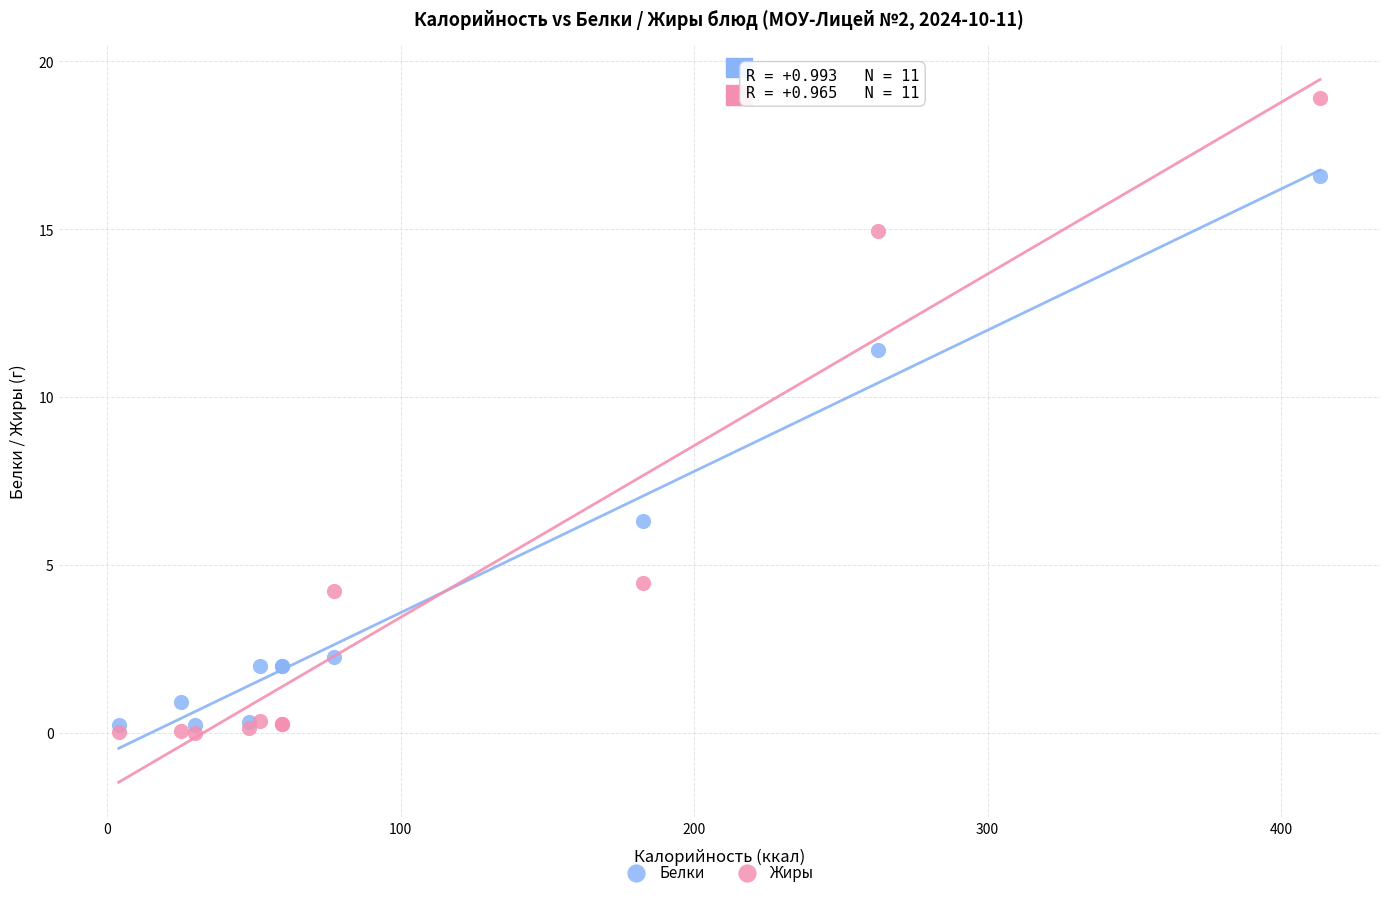

In the Жиры series, what Y value is closest to 9?

4.5